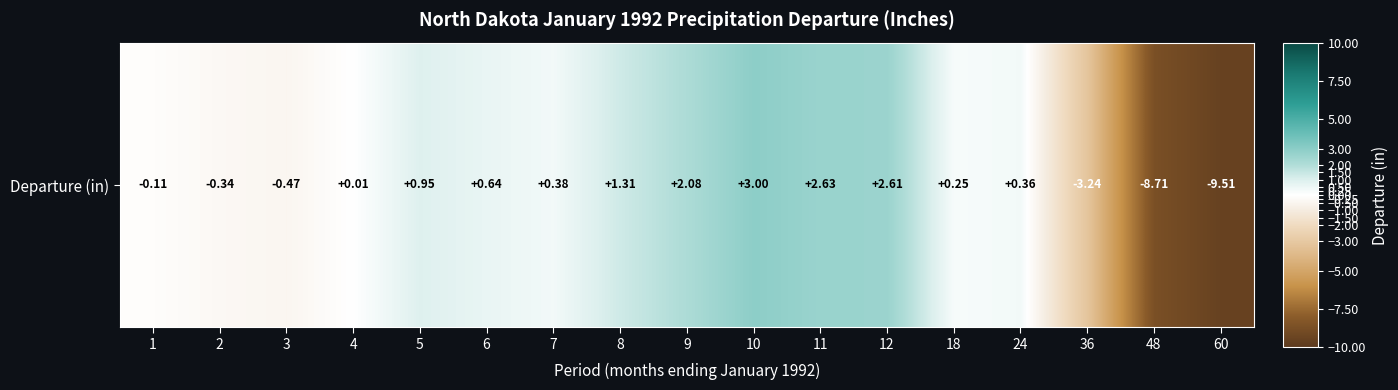

Reading left to right, transcribe all the data shown in this chart.

1=-0.1	2=-0.3	3=-0.5	4=0.0	5=0.9	6=0.6	7=0.4	8=1.3	9=2.1	10=3.0	11=2.6	12=2.6	18=0.2	24=0.4	36=-3.2	48=-8.7	60=-9.5